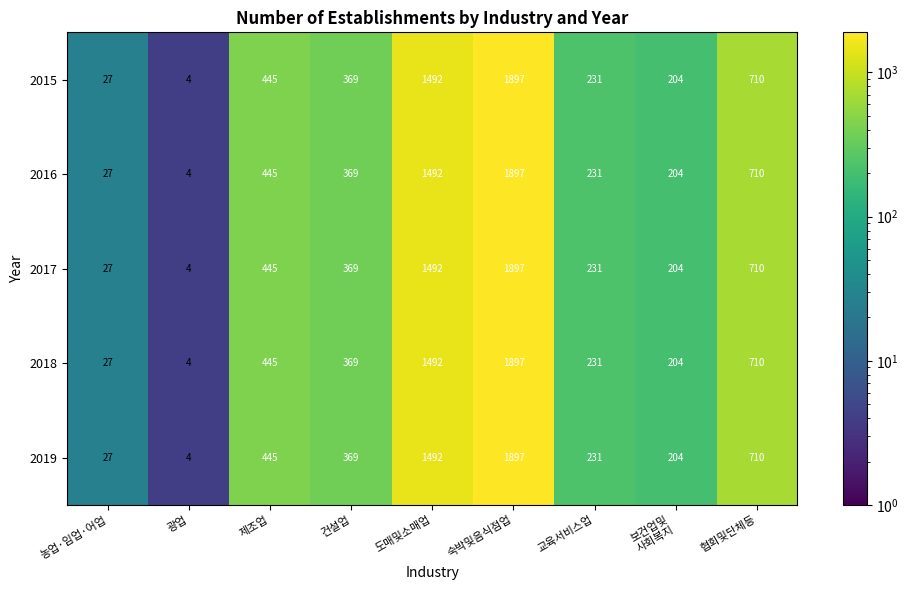

How many values in the 2017 series are below 369?

4